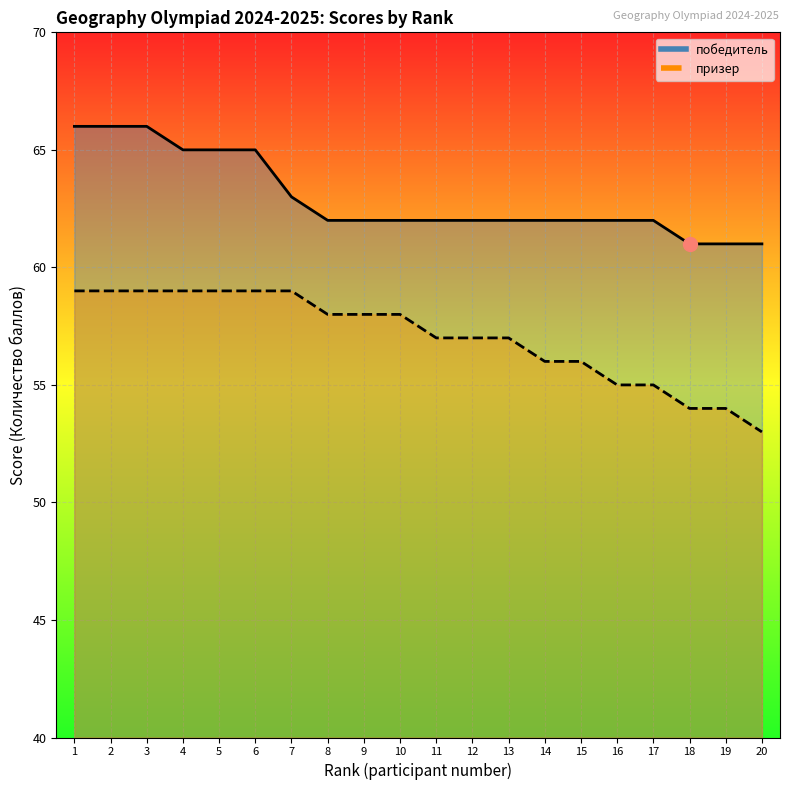

Reading left to right, transcribe all the data shown in this chart.

победитель: 66	66	66	65	65	65	63	62	62	62	62	62	62	62	62	62	62	61	61	61
призер: 59	59	59	59	59	59	59	58	58	58	57	57	57	56	56	55	55	54	54	53